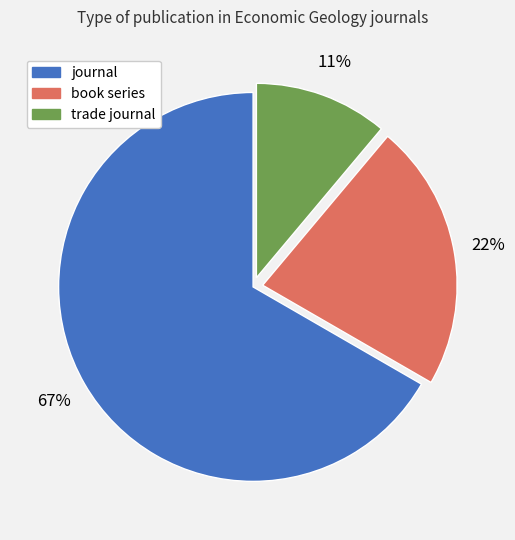

To the nearest percent, what is the average slice percentage?

33%